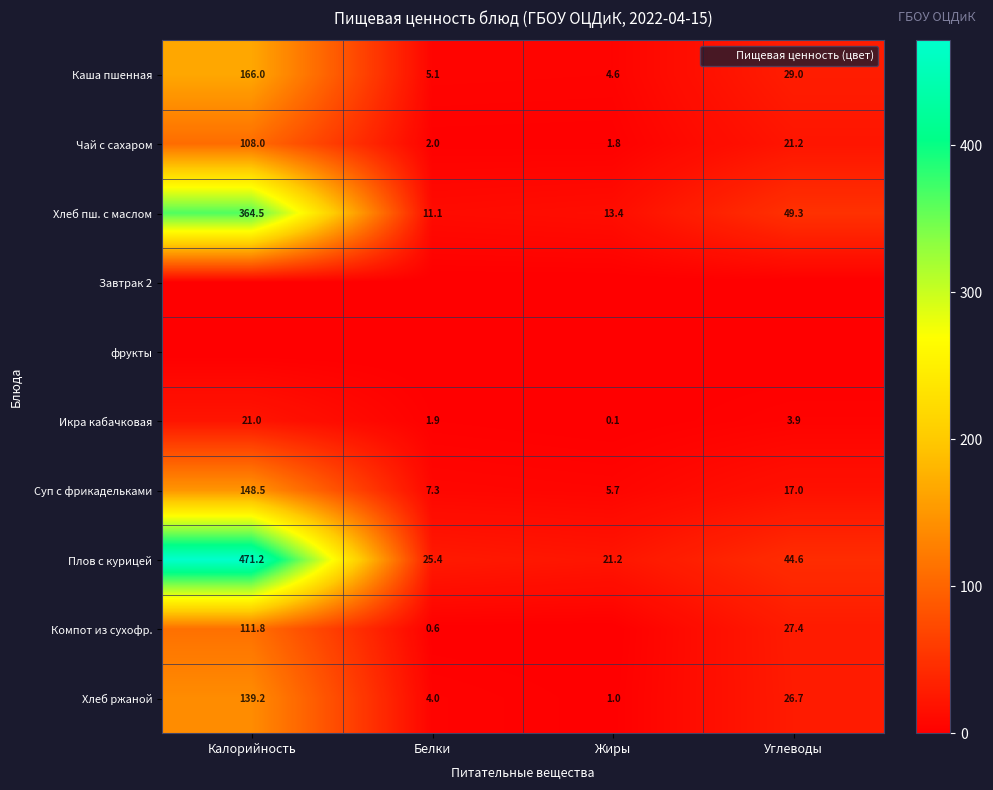

Rank the series at Жиры from lowest to highest value.

Завтрак 2, фрукты, Компот из сухофр., Икра кабачковая, Хлеб ржаной, Чай с сахаром, Каша пшенная, Суп с фрикадельками, Хлеб пш. с маслом, Плов с курицей